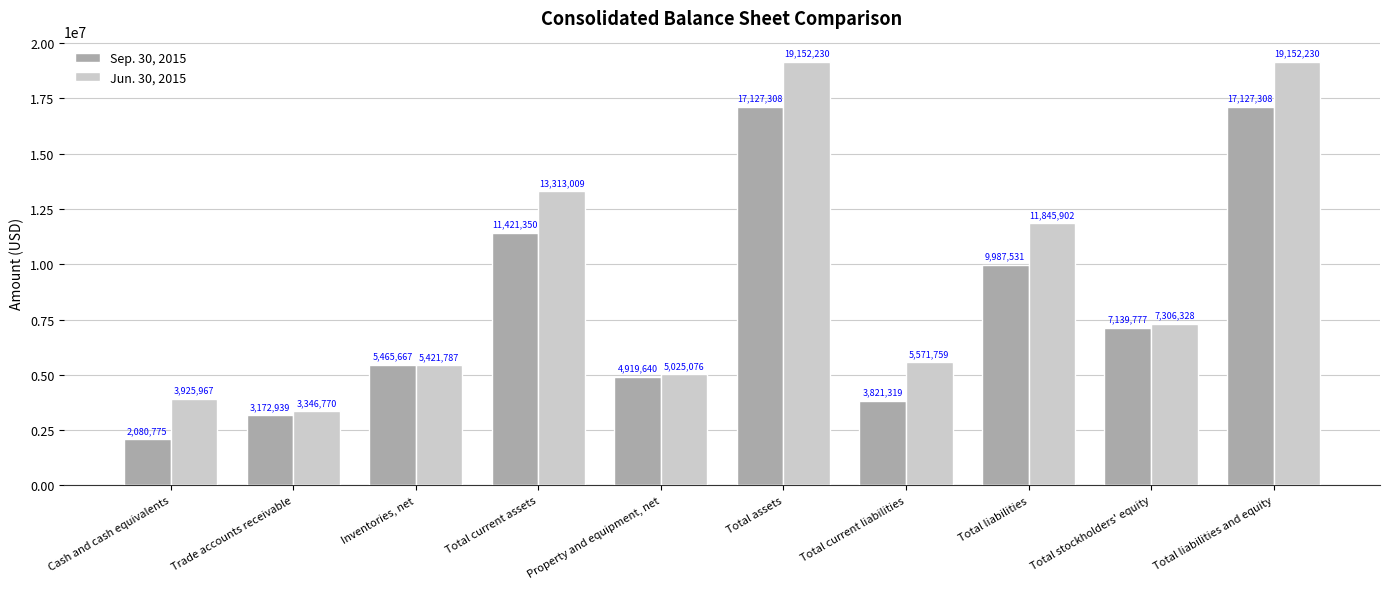

What is the smallest value displayed?

2080775